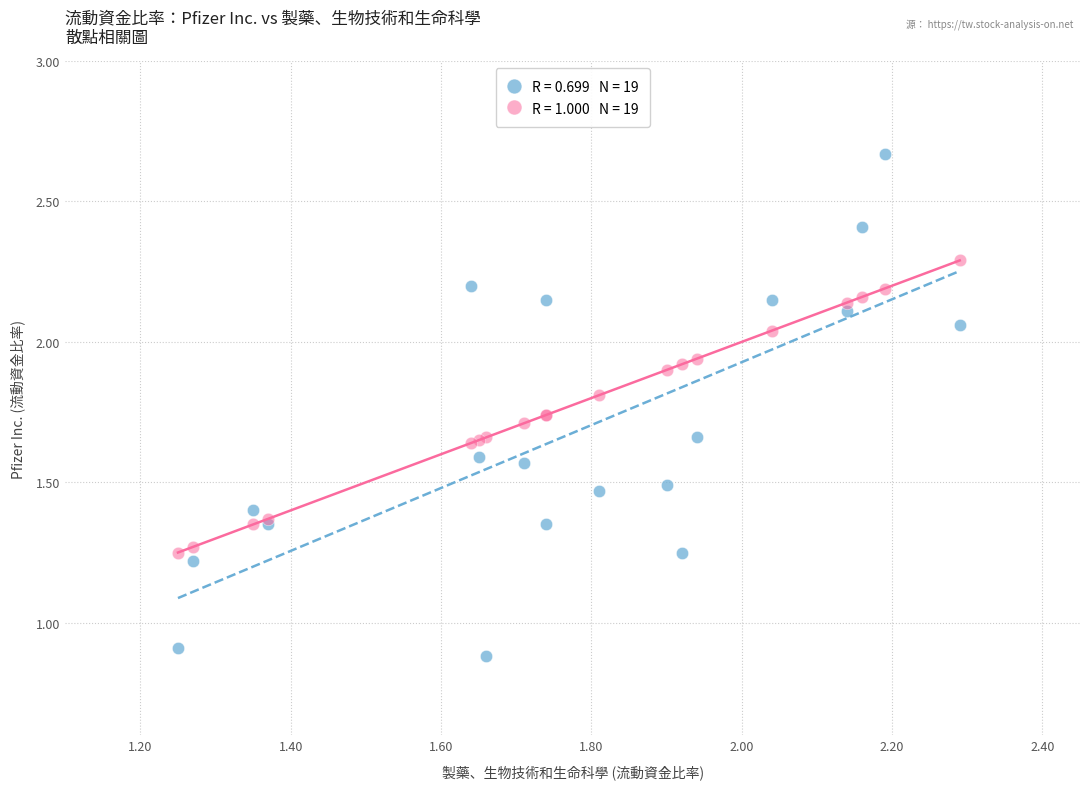

Across all series, what Y value is closest to 1?

0.9